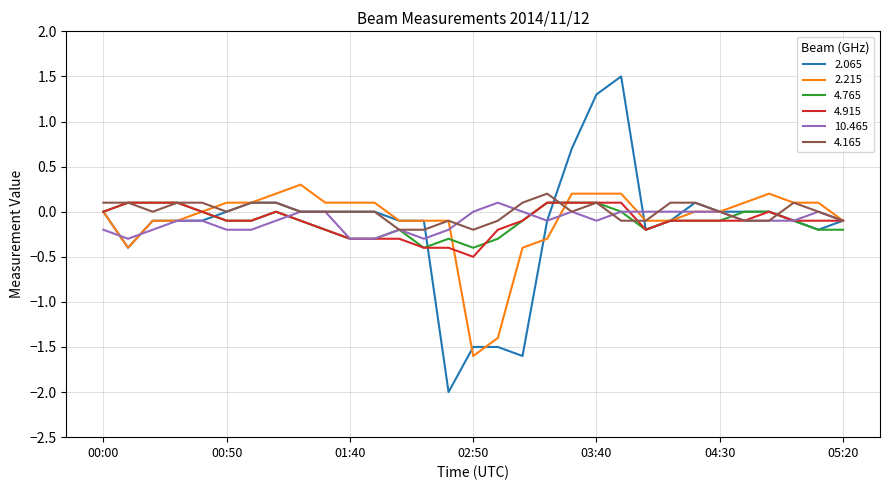

What is the smallest value displayed?

-2.0